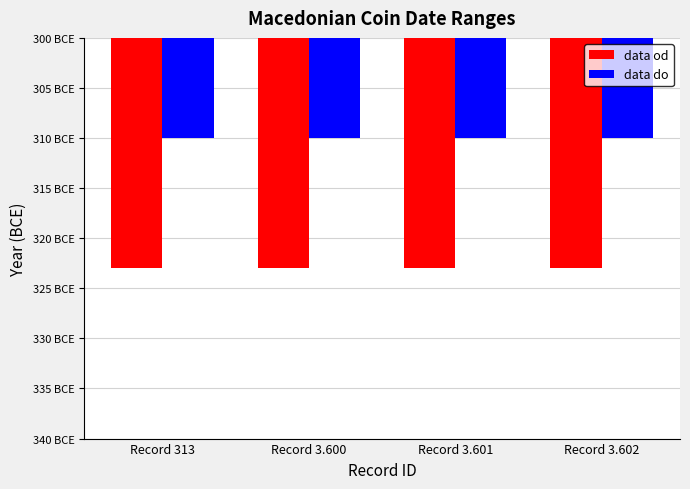

Are the bars horizontal?

No